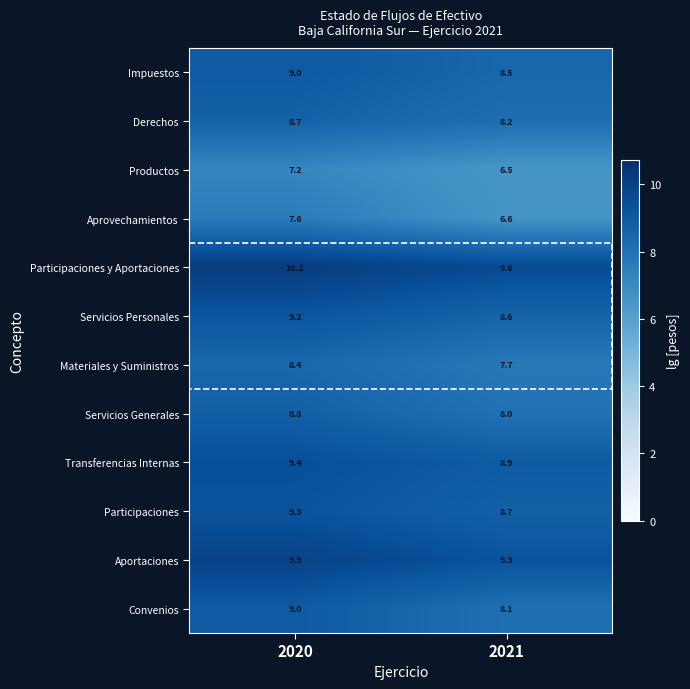

The Servicios Generales series shows 8.8 at 2020. True or false?

True